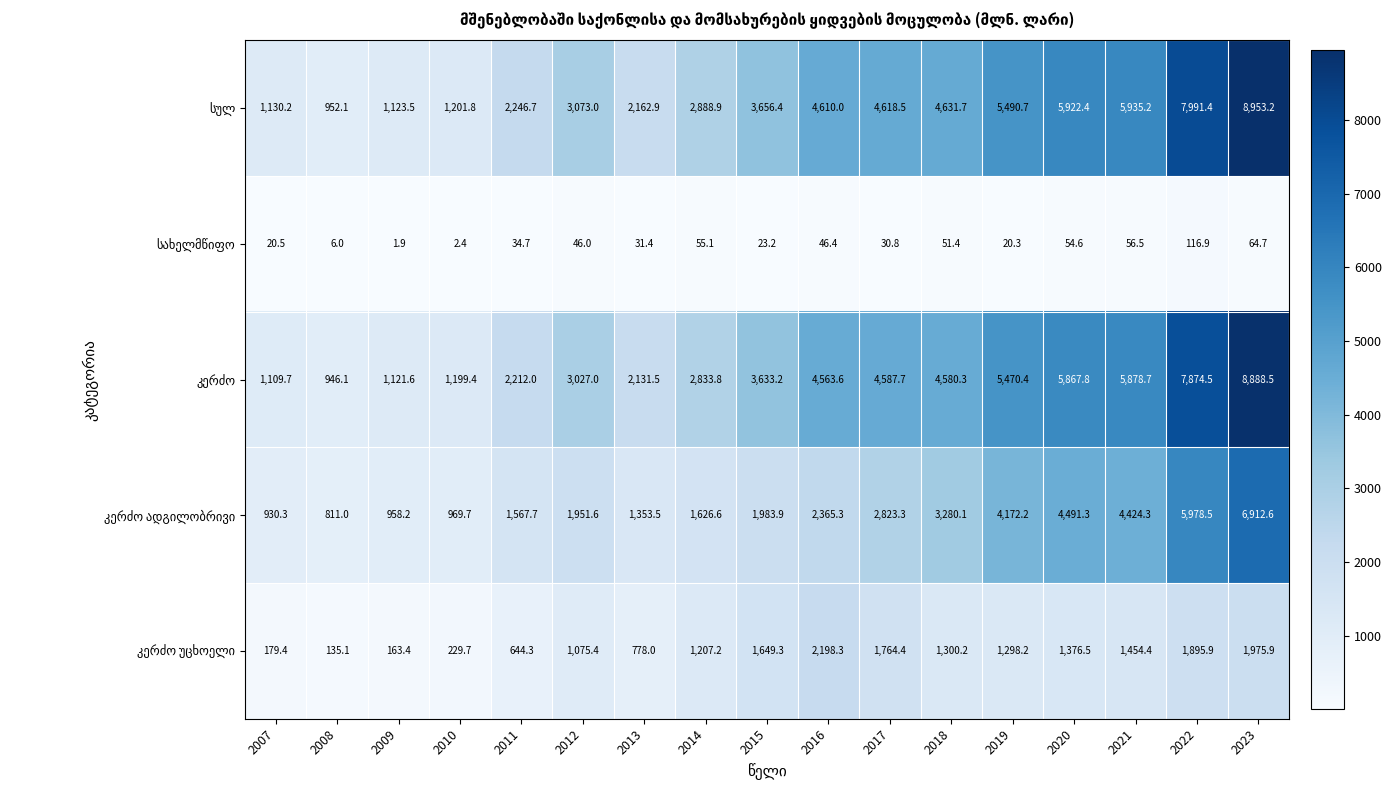

What is the greatest value displayed?

8953.2